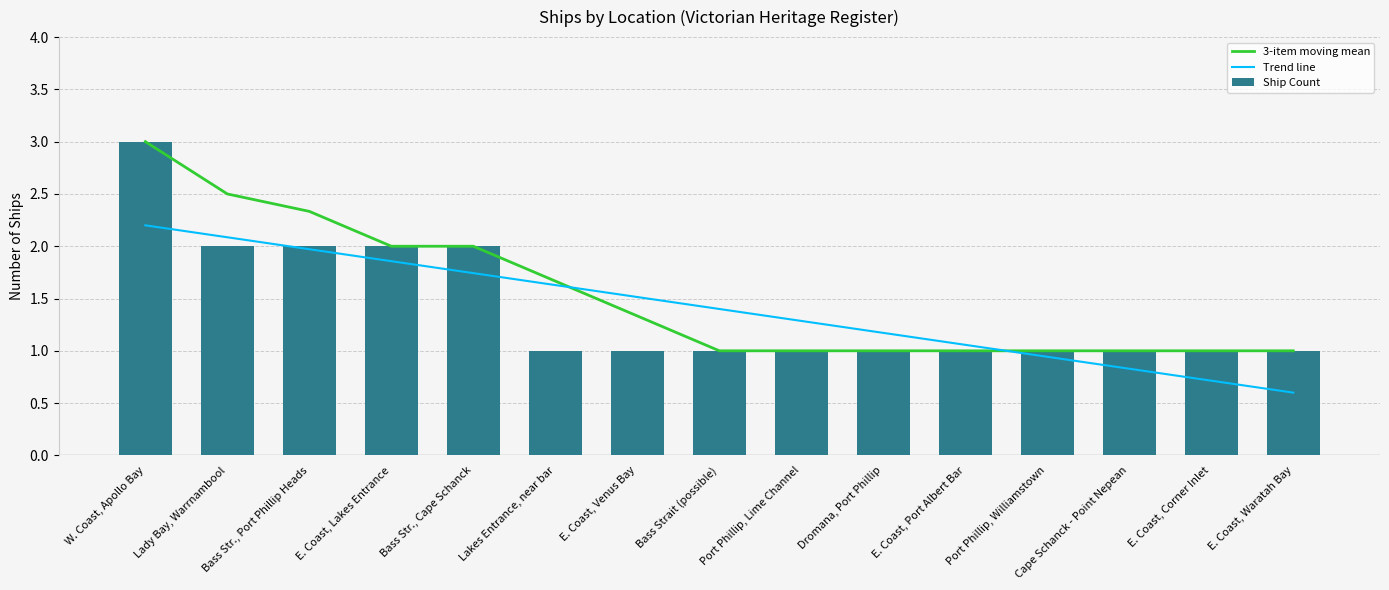

Reading left to right, transcribe all the data shown in this chart.

3-item moving mean: 3.0	2.5	2.3	2.0	2.0	1.7	1.3	1.0	1.0	1.0	1.0	1.0	1.0	1.0	1.0
Trend line: 2.2	2.1	2.0	1.9	1.7	1.6	1.5	1.4	1.3	1.2	1.1	0.9	0.8	0.7	0.6
Ship Count: 3.0	2.0	2.0	2.0	2.0	1.0	1.0	1.0	1.0	1.0	1.0	1.0	1.0	1.0	1.0